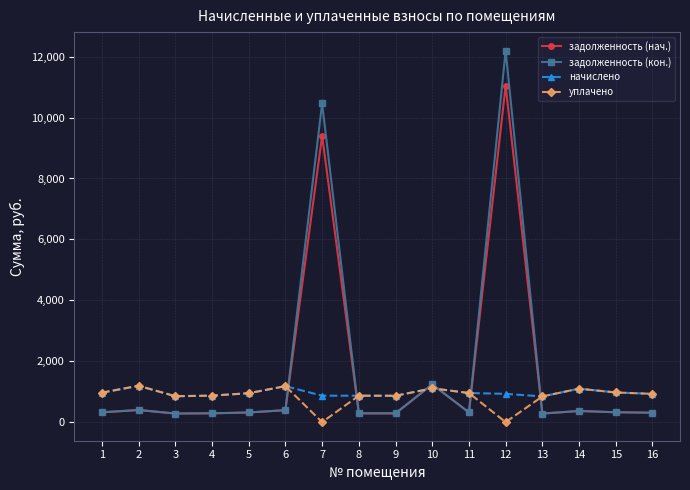

What is the difference between the maximum and minimum values in the задолженность (нач.) series?

10769.8